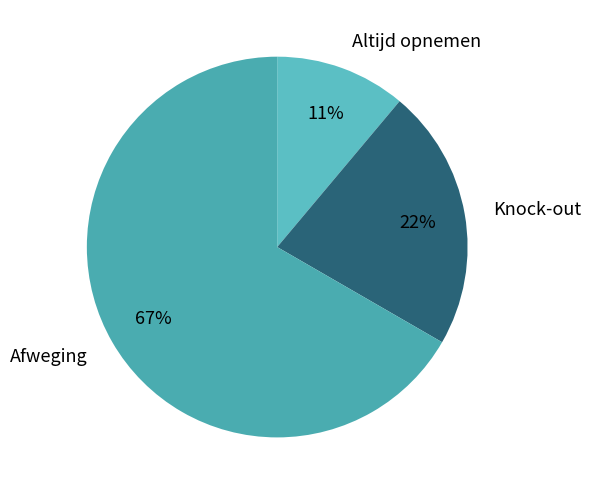

To the nearest percent, what is the average slice percentage?

33%